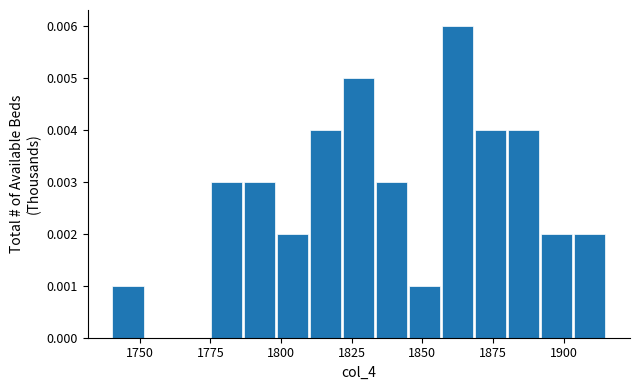

Around what value on the x-axis is the tallest bar? Give the approximate position of its centre, as read against the axis.

1865